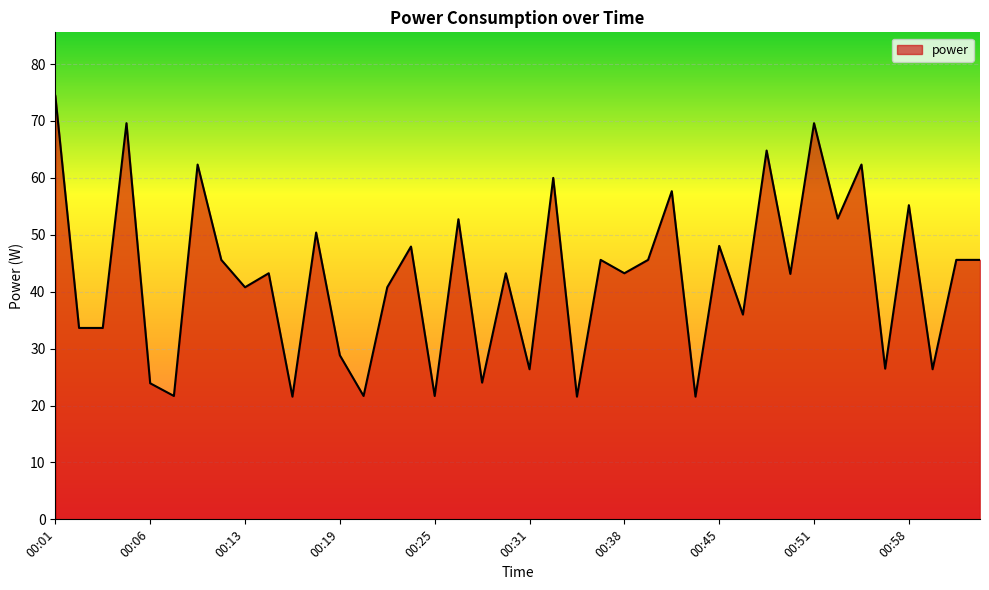

What is the greatest value displayed?

74.4